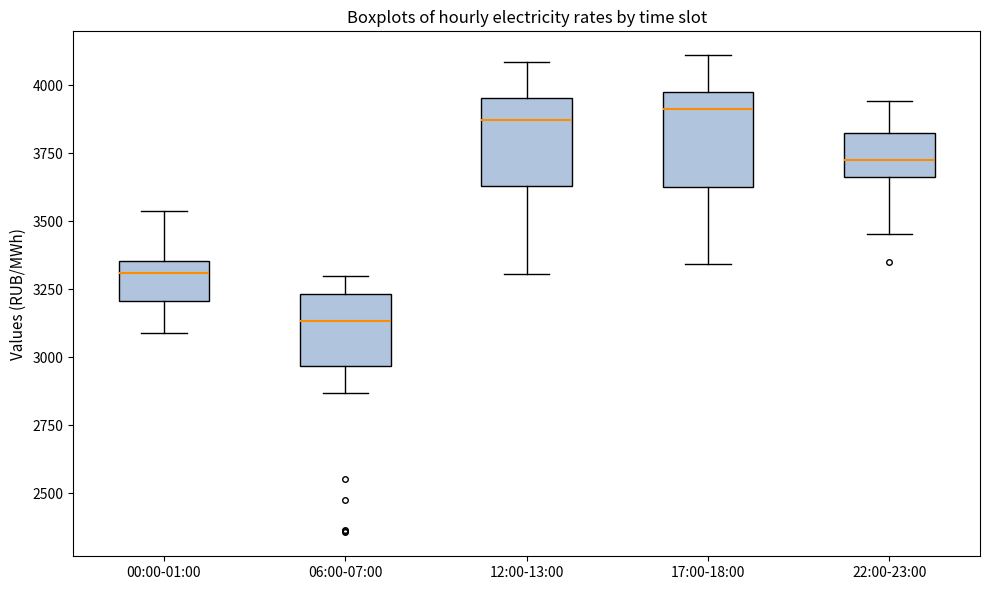

Reading left to right, read every box against the y-axis: the position of its median line, the range the box covers, and the ends of its whiskers. The values are not printed on the chart, so give them approximately, as read against the axis.

00:00-01:00: median 3300, box 3200 to 3350, whiskers 3100 to 3550
06:00-07:00: median 3150, box 2950 to 3250, whiskers 2850 to 3300
12:00-13:00: median 3850, box 3650 to 3950, whiskers 3300 to 4100
17:00-18:00: median 3900, box 3650 to 3950, whiskers 3350 to 4100
22:00-23:00: median 3750, box 3650 to 3800, whiskers 3450 to 3950